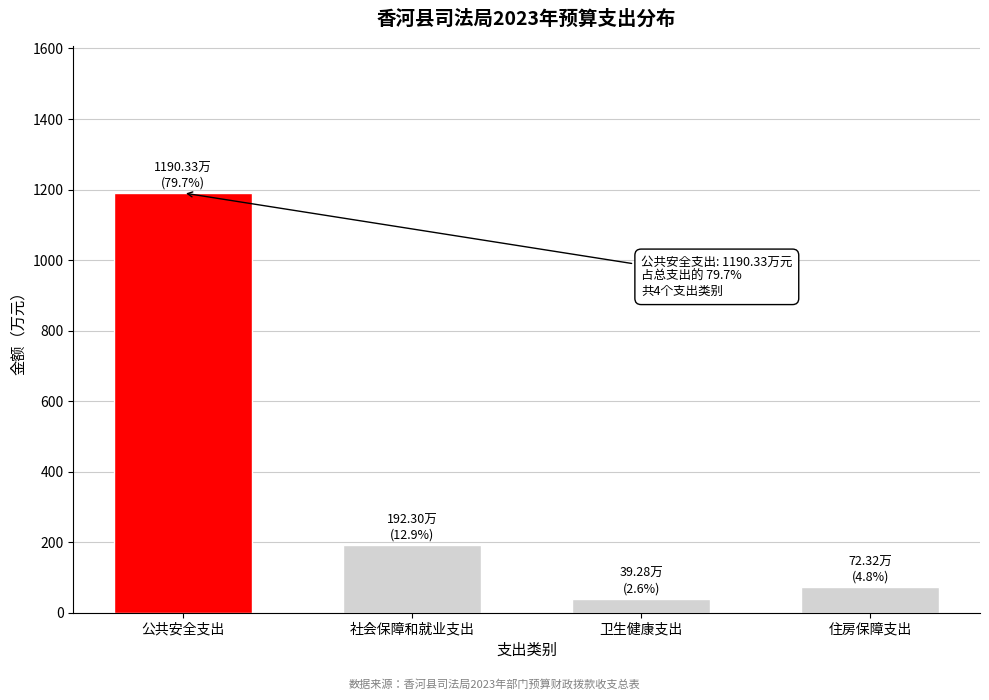

Reading right to left, what are all the values shown in this chart?

住房保障支出=72.3	卫生健康支出=39.3	社会保障和就业支出=192.3	公共安全支出=1190.3